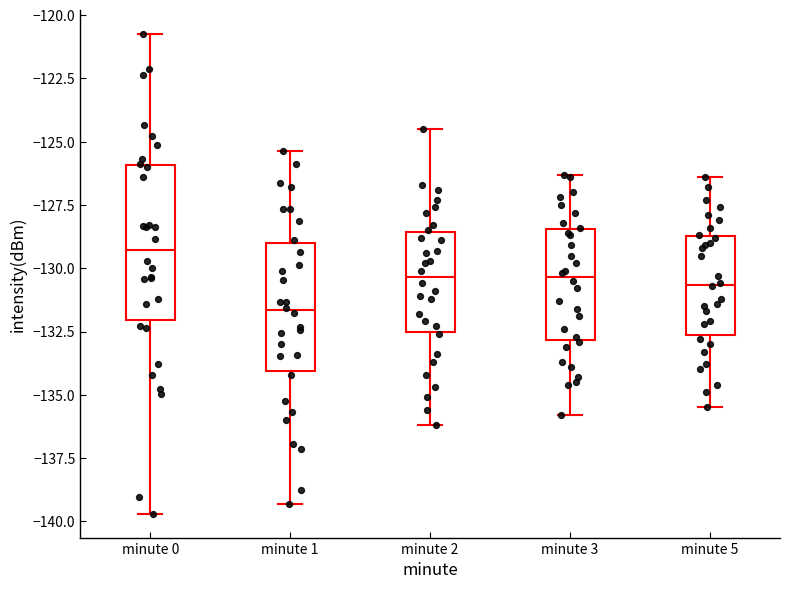

Which box has the highest median line?

minute 0